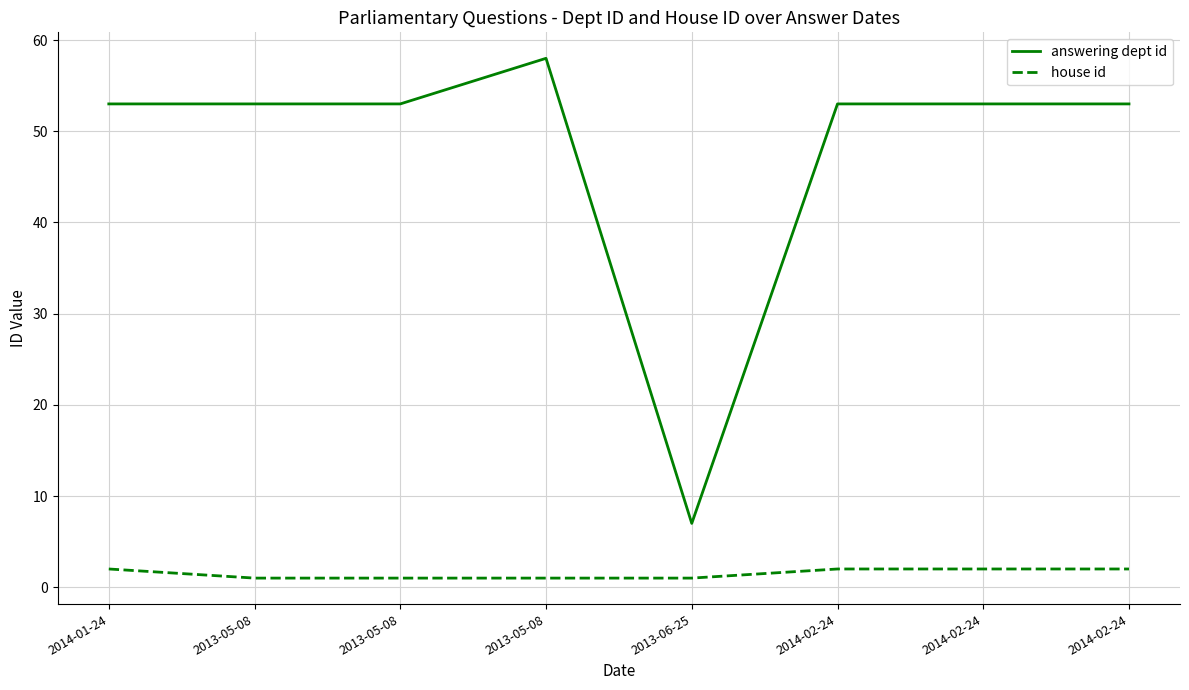

Which category has the highest value in the house id series?

2014-01-24